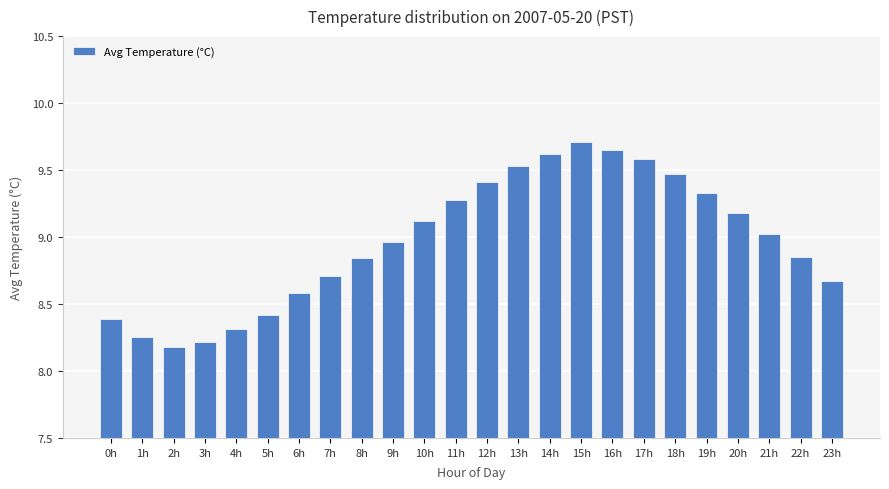

What is the sum of the values at 14h and 10h?

18.7